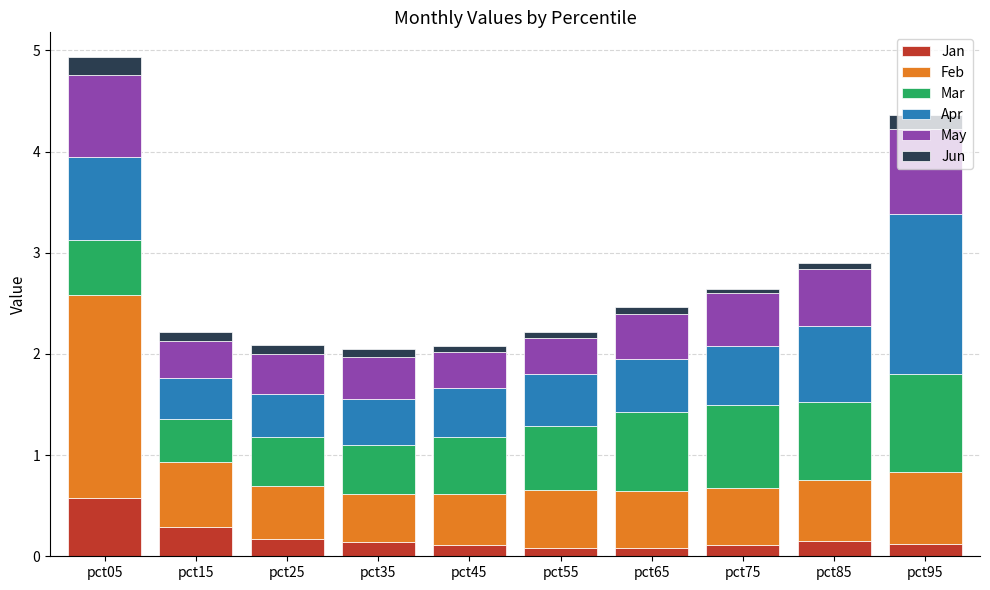

At which label does Jan reach its peak?

pct05